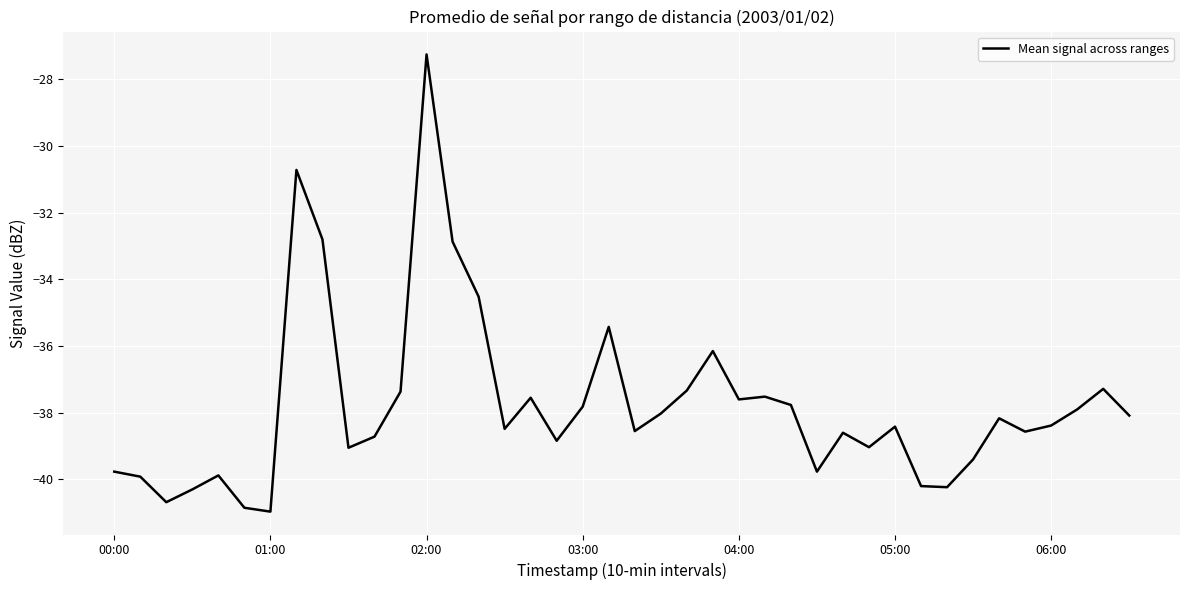

What is the smallest value displayed?

-41.0